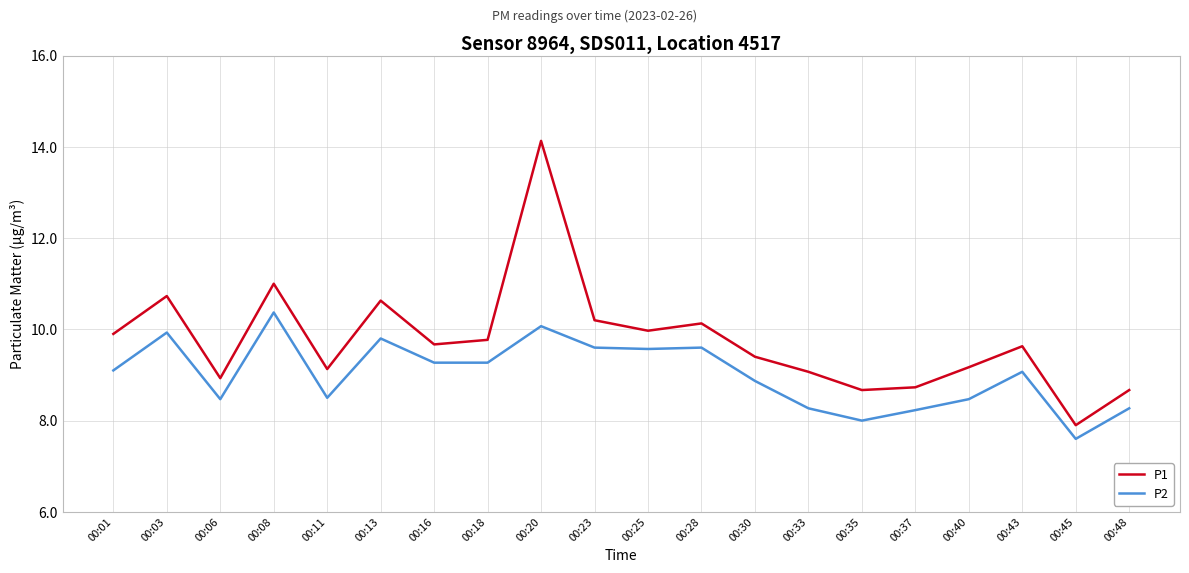

True or false: P2 and P1 intersect in this chart.

False